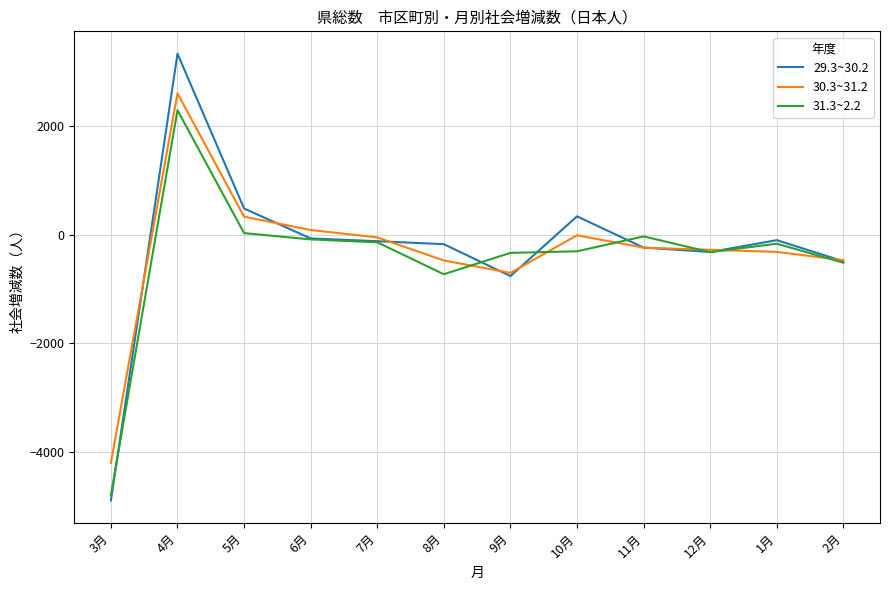

What is the smallest value displayed?

-4898